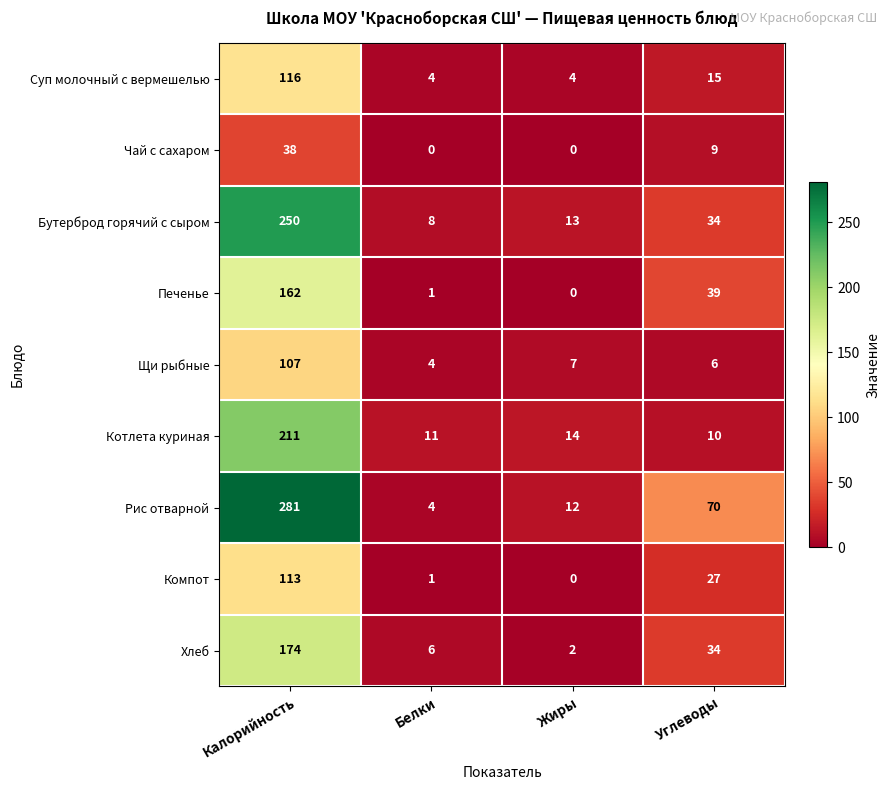

What is the maximum value for Щи рыбные?

107